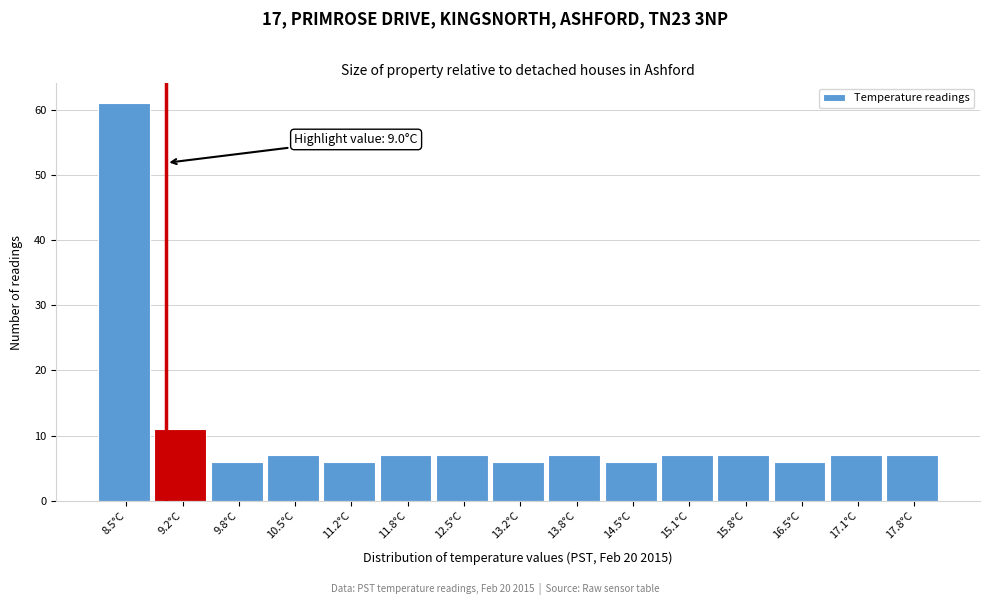

Over which range of the x-axis is the bar tallest?

8.20 to 8.86